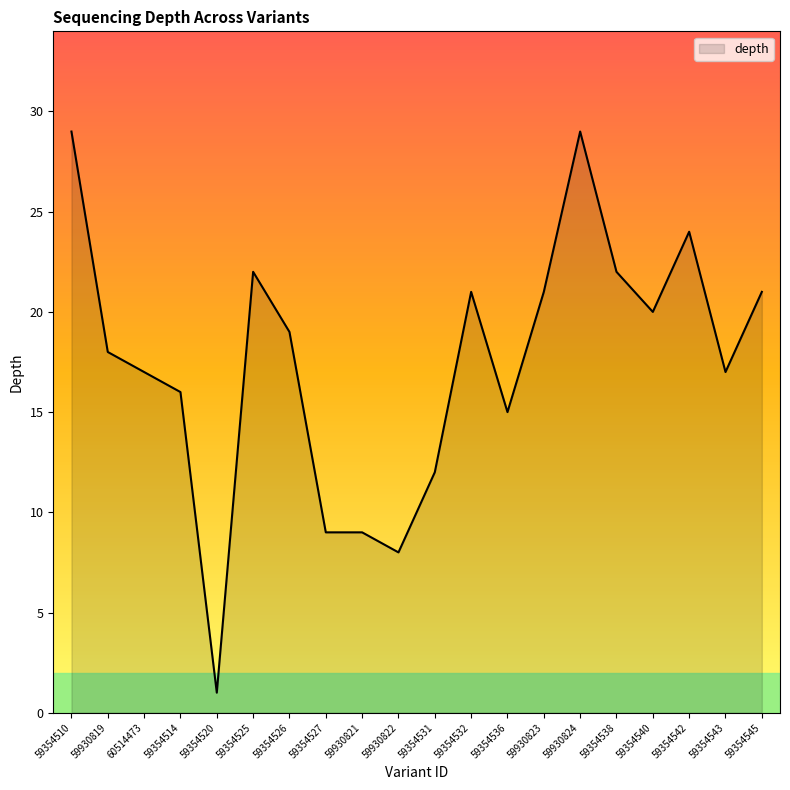

True or false: the data has more than 0 interior local peaks.

True